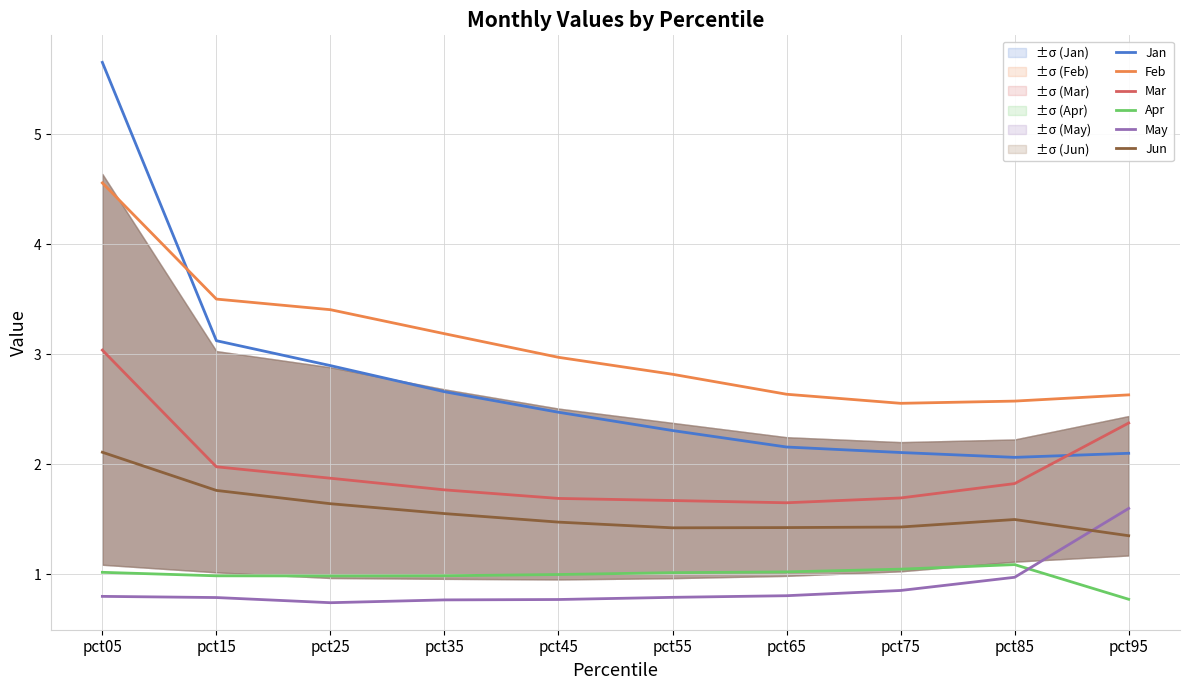

Reading left to right, what are all the values shown in this chart?

Jan: 5.7	3.1	2.9	2.7	2.5	2.3	2.2	2.1	2.1	2.1
Feb: 4.6	3.5	3.4	3.2	3.0	2.8	2.6	2.6	2.6	2.6
Mar: 3.0	2.0	1.9	1.8	1.7	1.7	1.7	1.7	1.8	2.4
Apr: 1.0	1.0	1.0	1.0	1.0	1.0	1.0	1.0	1.1	0.8
May: 0.8	0.8	0.7	0.8	0.8	0.8	0.8	0.9	1.0	1.6
Jun: 2.1	1.8	1.6	1.6	1.5	1.4	1.4	1.4	1.5	1.4